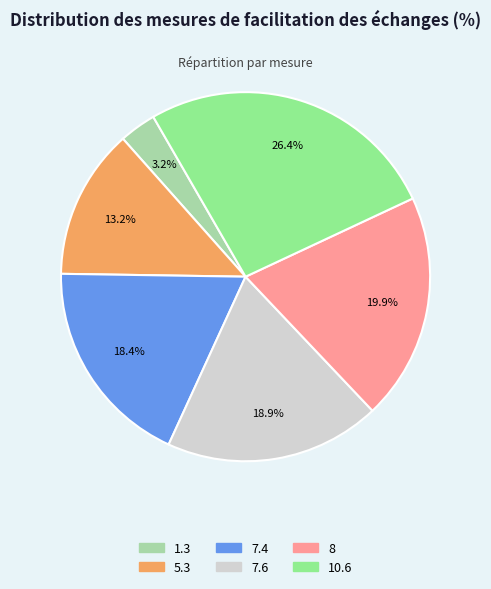

What is the smallest slice in the pie chart?

1.3